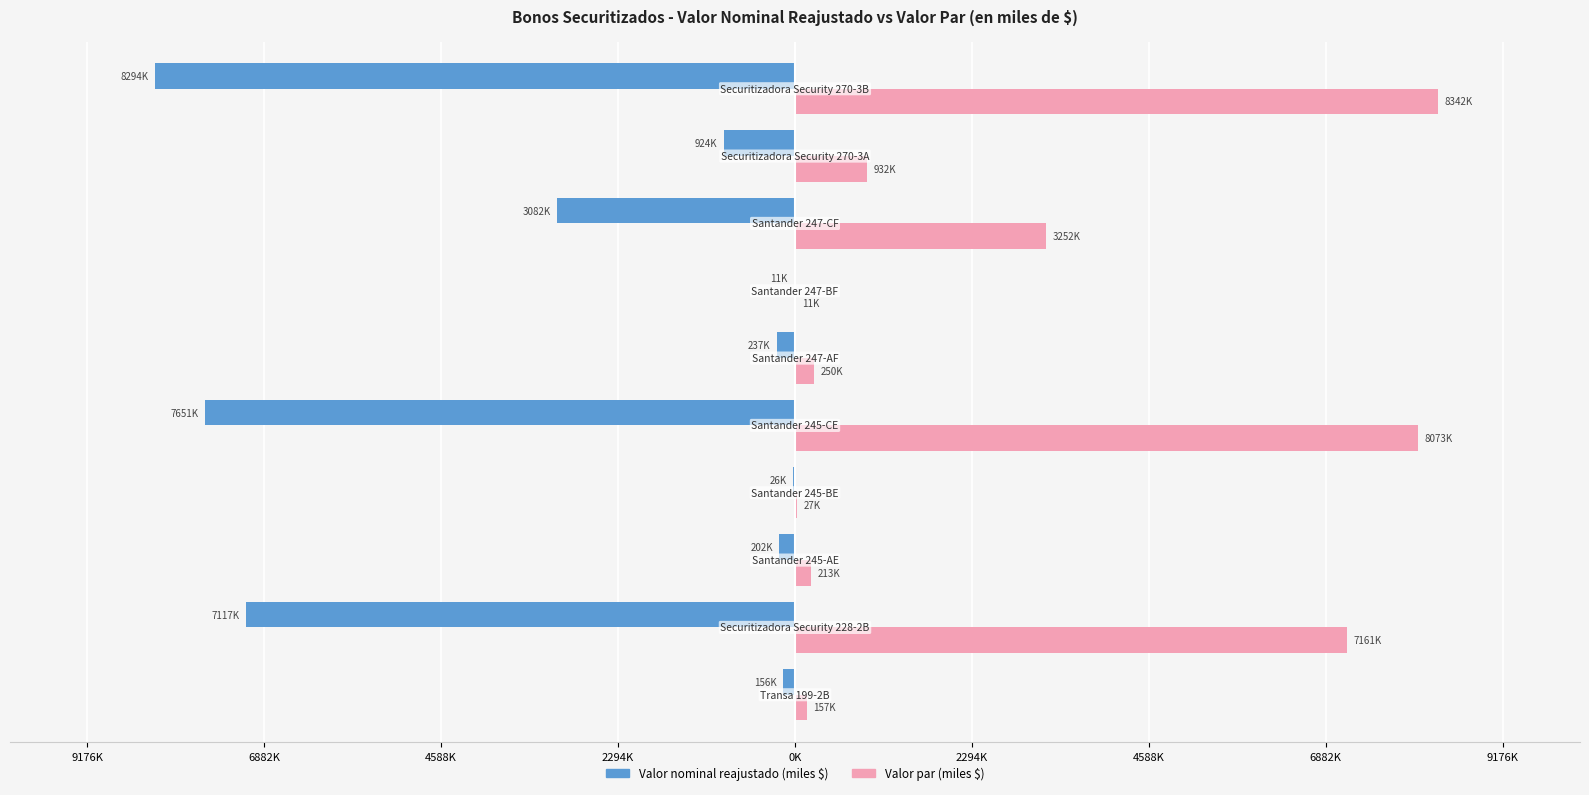

How many categories are shown in the chart?

10